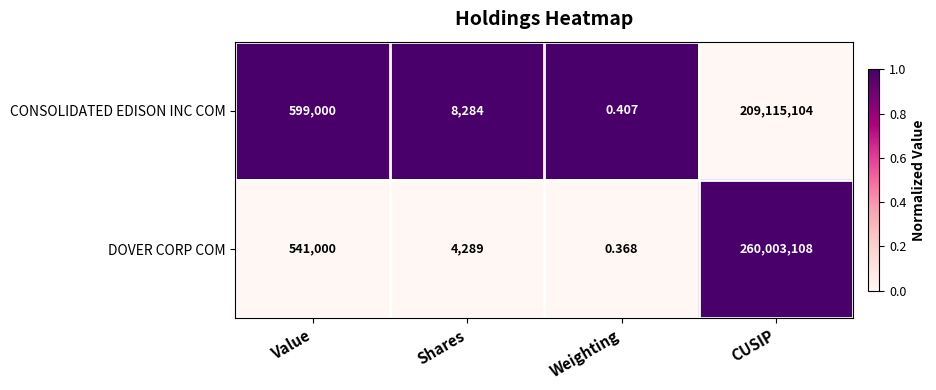

What is the total value across all series at Value?

1140000.0